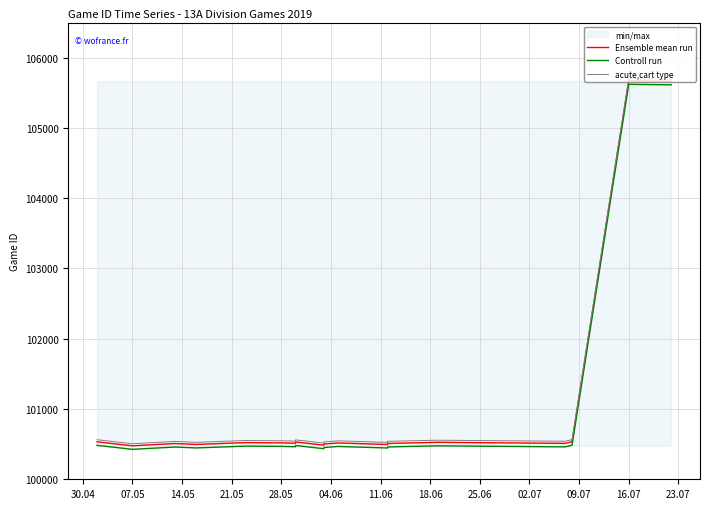

The acute,cart type series shows 100506 at 07.05. True or false?

True